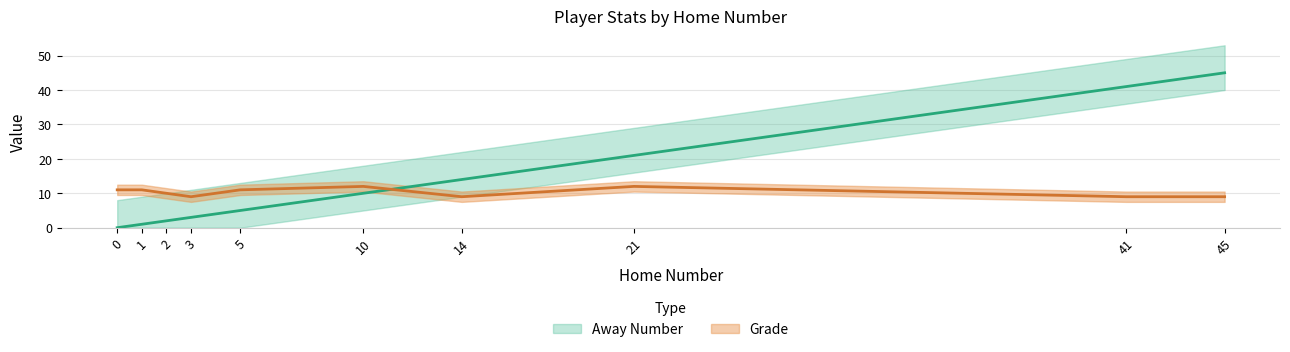

What is the highest value of the Grade series?

12